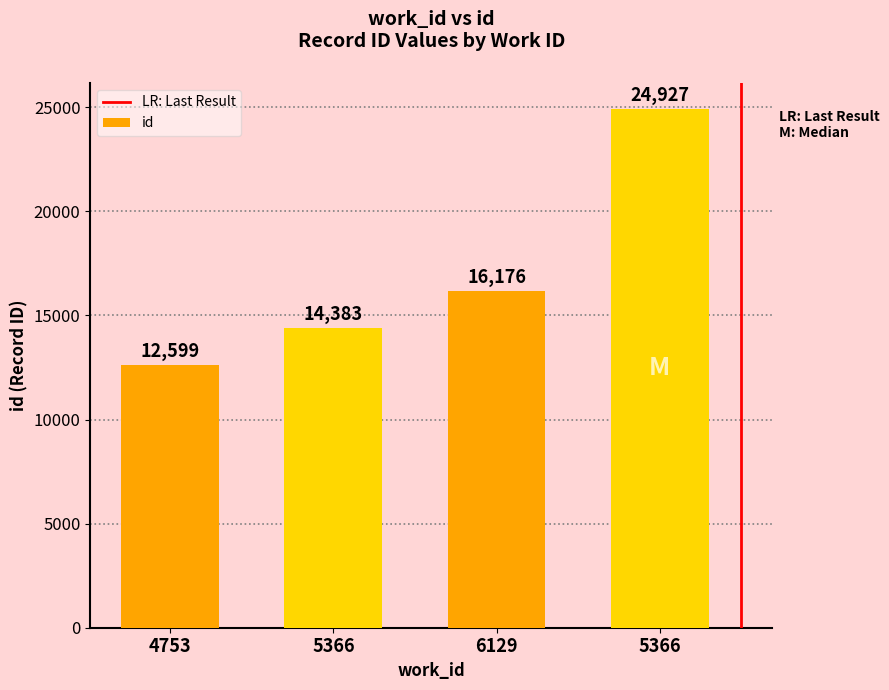

Rank the categories by value from highest to lowest.

5366, 6129, 5366, 4753